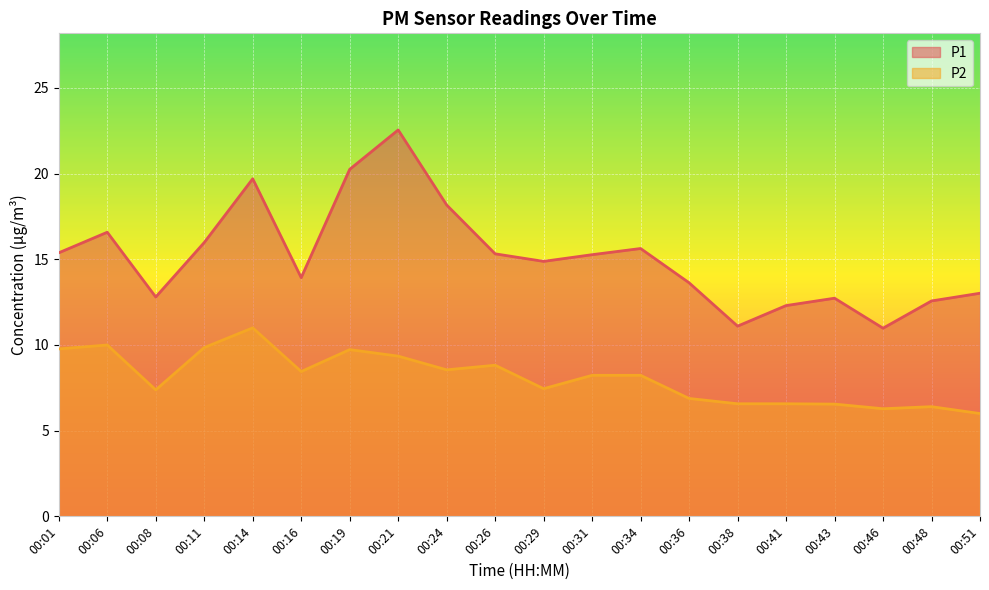

What is the value of the P2 point at the 16th from the left?

6.6